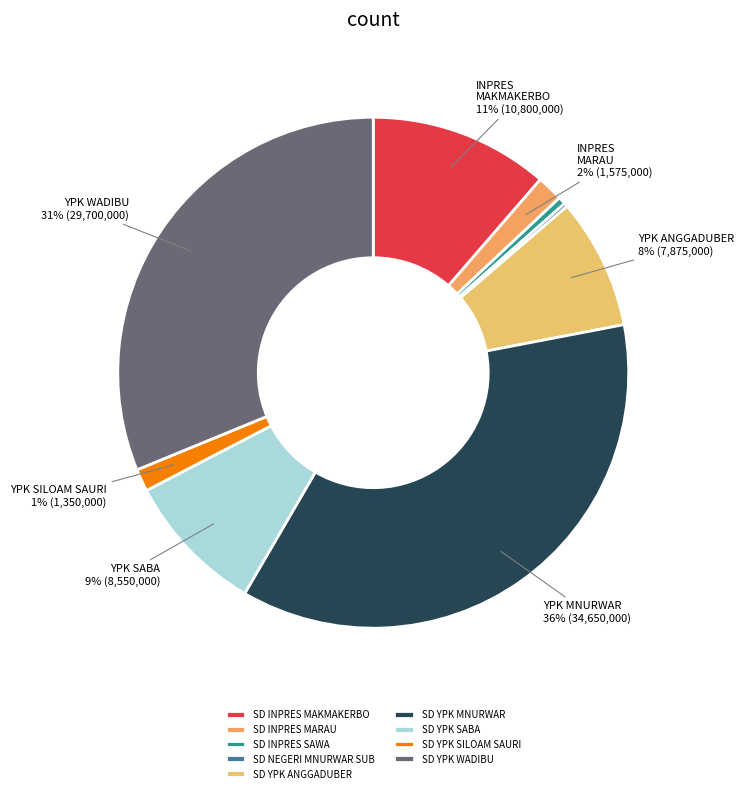

Which has a higher value, SD YPK MNURWAR or SD YPK WADIBU?

SD YPK MNURWAR